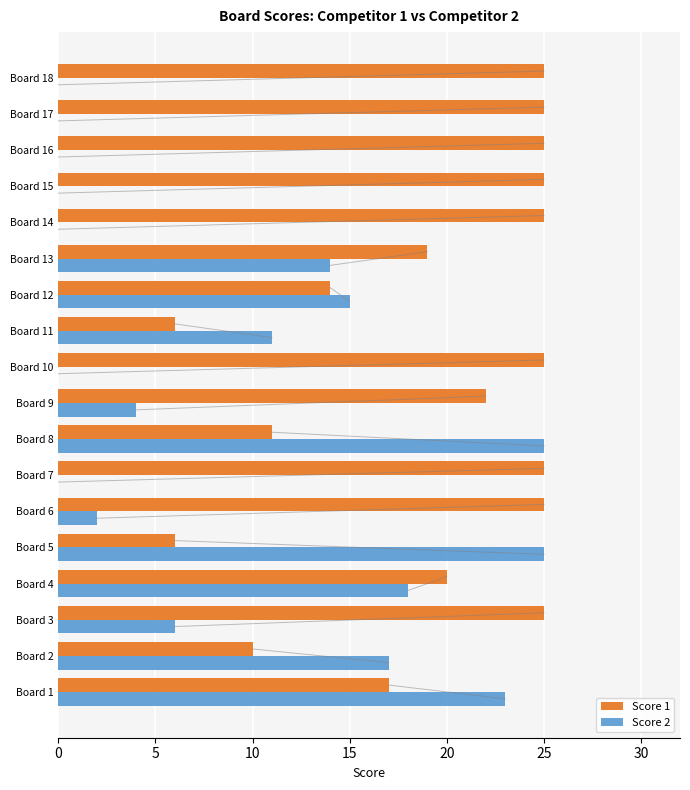

How many data points does each series have?

18